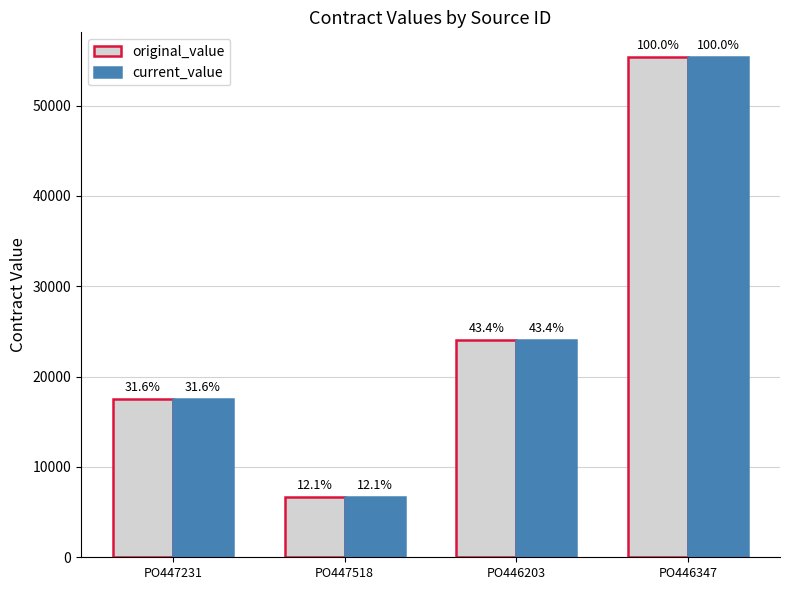

How many groups of bars are there?

4